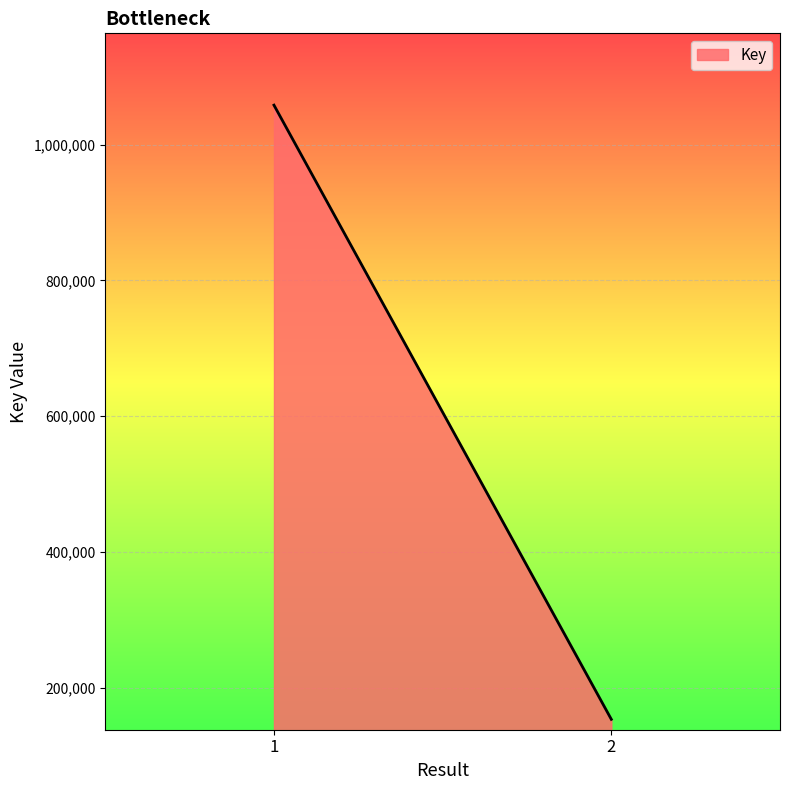

Rank the categories by value from highest to lowest.

1, 2